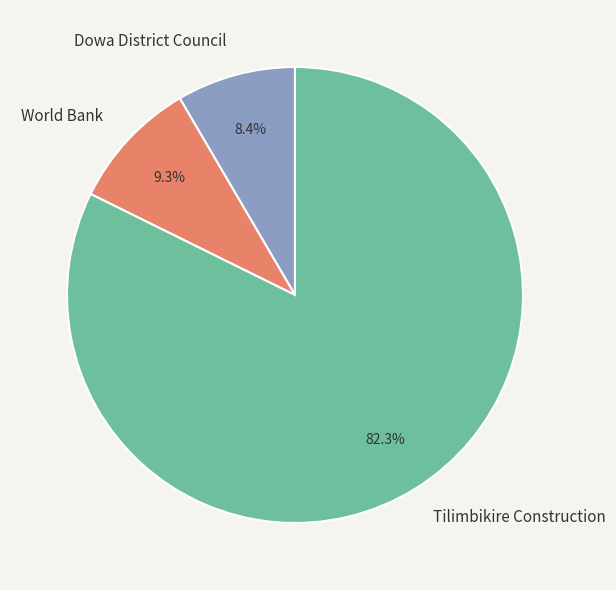

Which slice is the smallest?

Dowa District Council